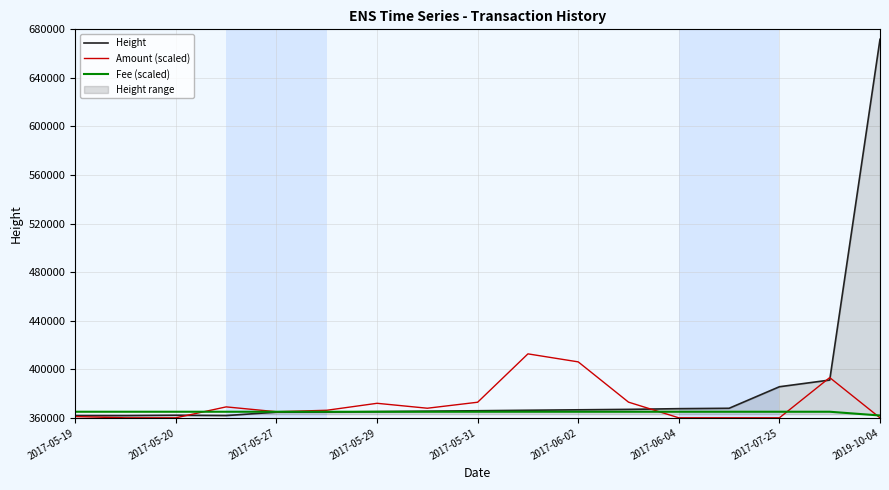

What is the highest value of the Fee (scaled) series?

365000.0